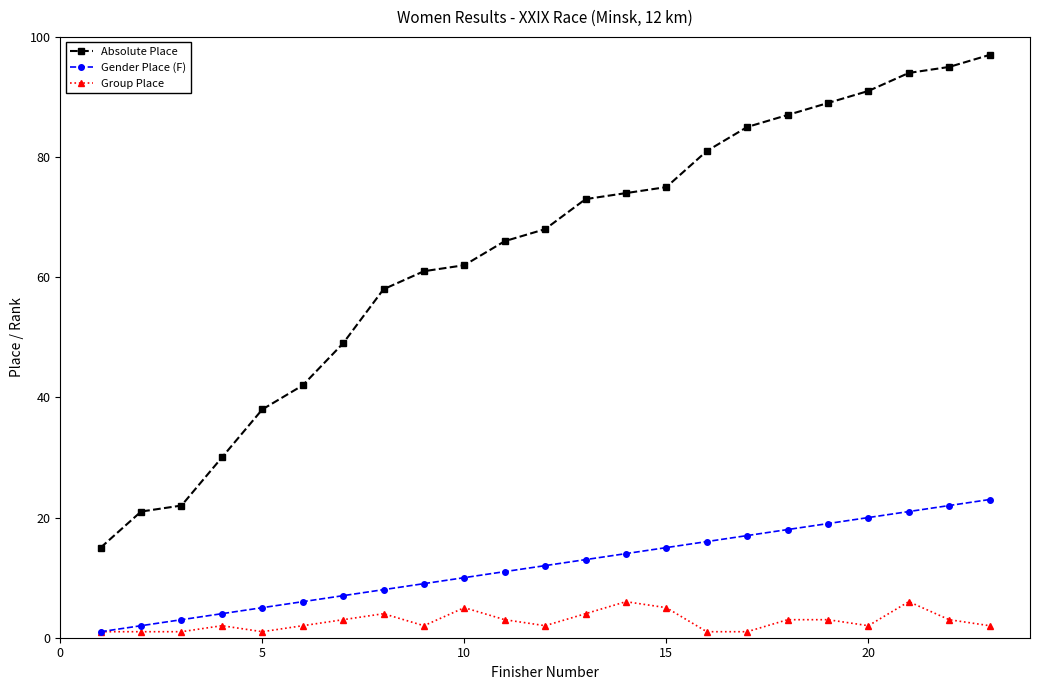

List the series in order of their peak value, lowest first.

Group Place, Gender Place (F), Absolute Place